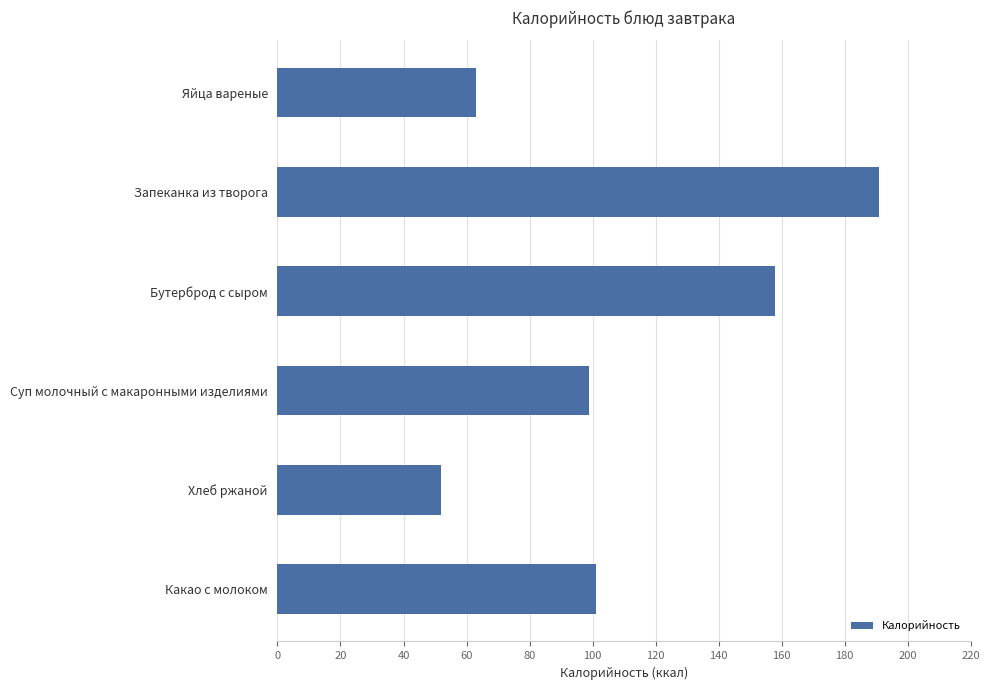

What is the value of the 1st bar from the top?

63